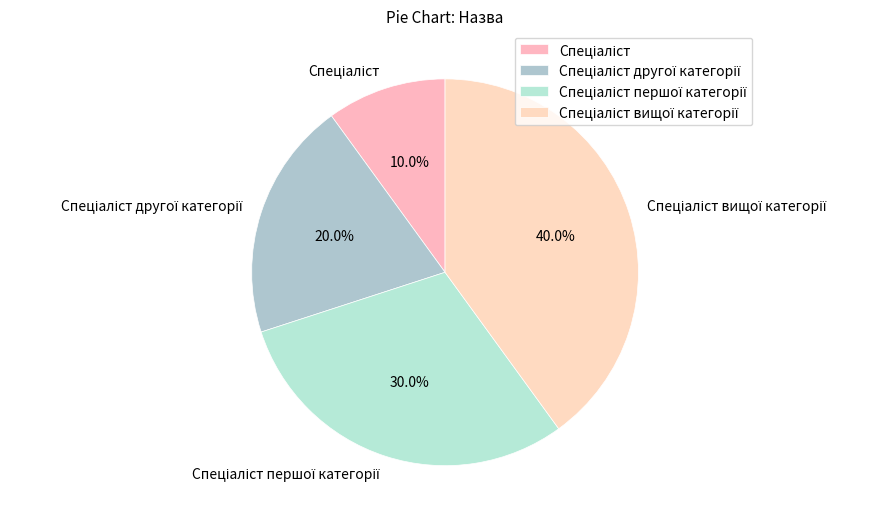

Is there a majority slice in this chart?

No